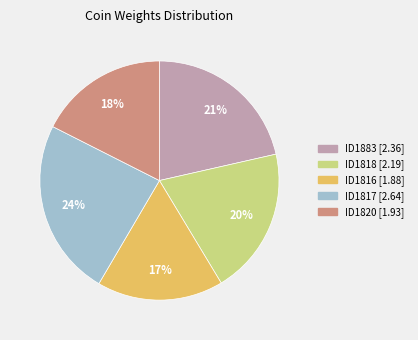

Which slice is the largest?

ID1817